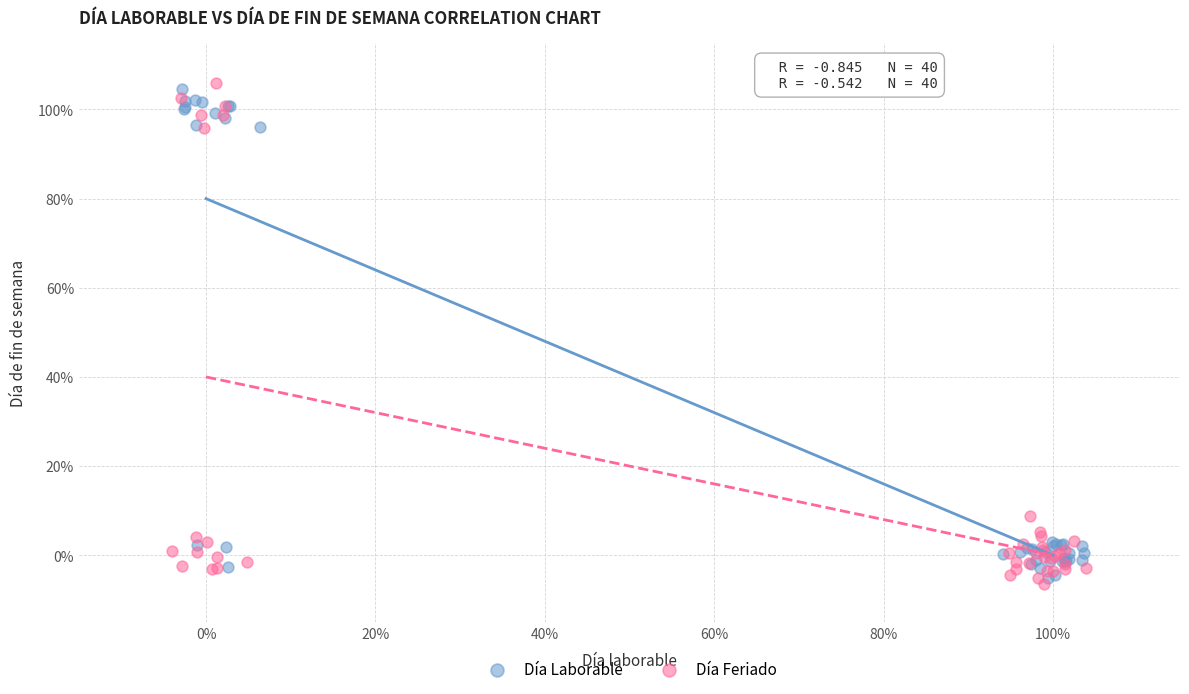

Which series has the widest spread of Y values?

Día Feriado